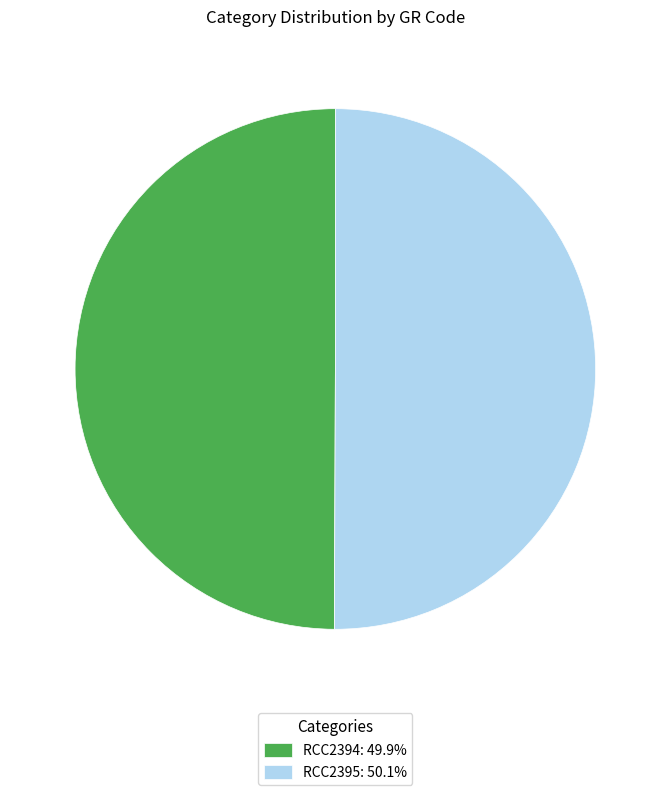

Is the sum of RCC2395: 50.1% and RCC2394: 49.9% greater than half?

Yes